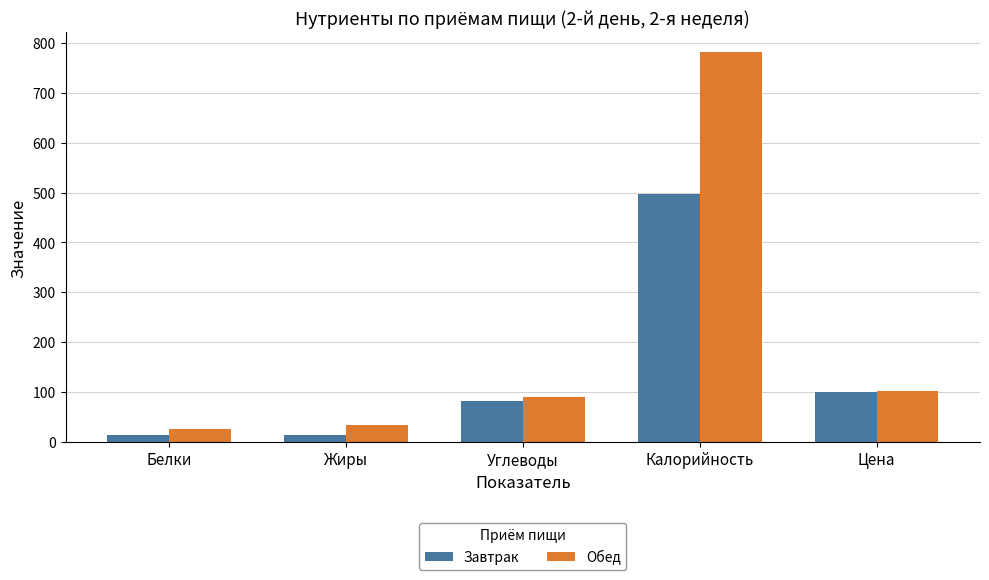

How many data points in Завтрак are less than 82?

2